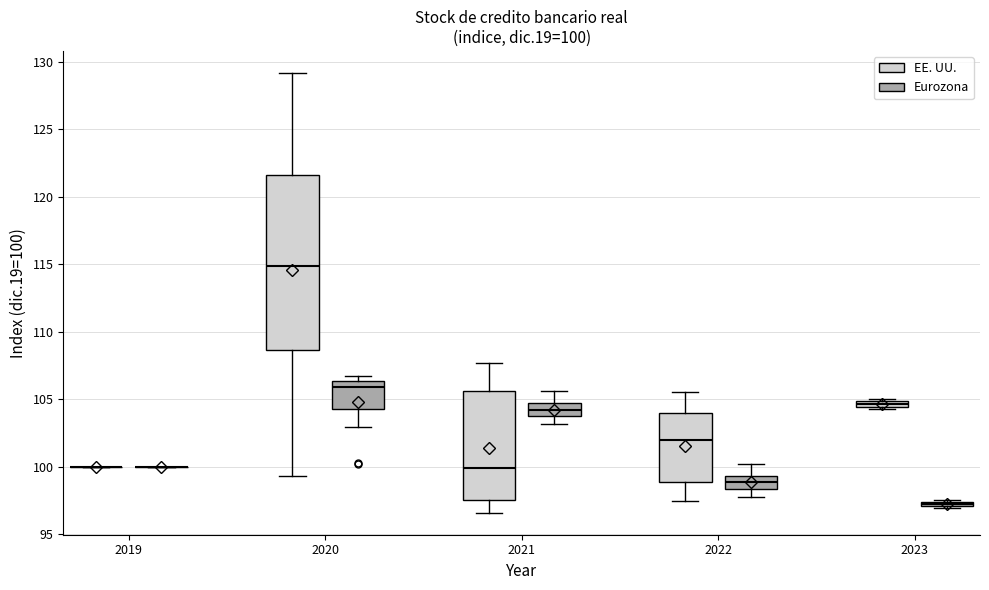

Which box is the tallest, from its lower edge to its upper edge?

2020 (EE. UU.)